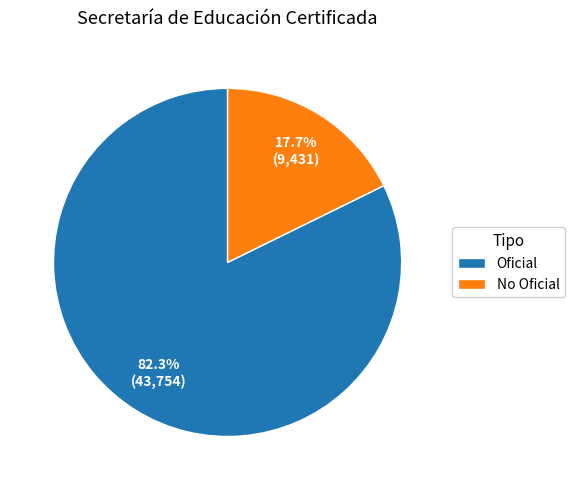

Which has a higher value, Oficial or No Oficial?

Oficial